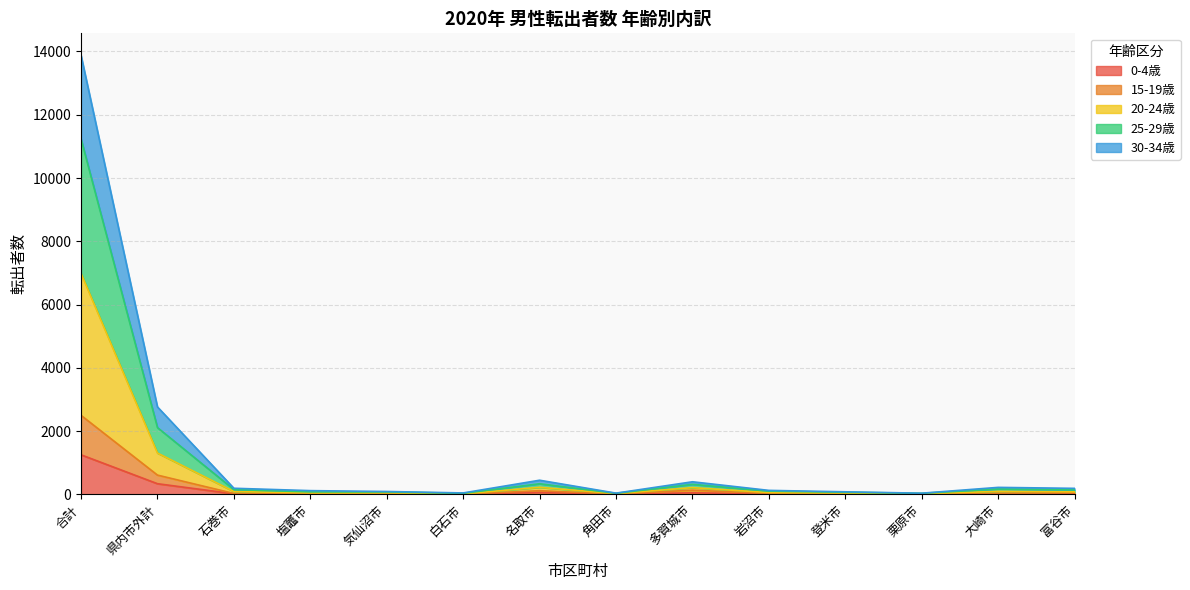

What is the maximum value shown in the chart?

13880